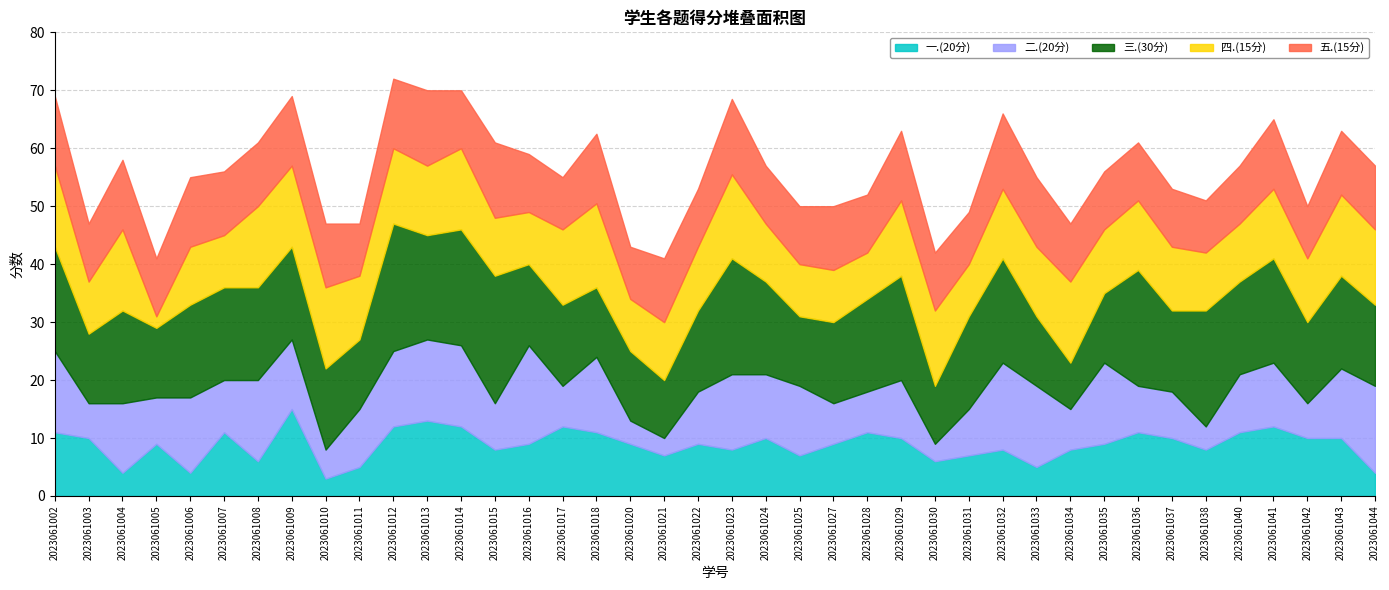

How many intersections are there between 二.(20分) and 五.(15分)?

16